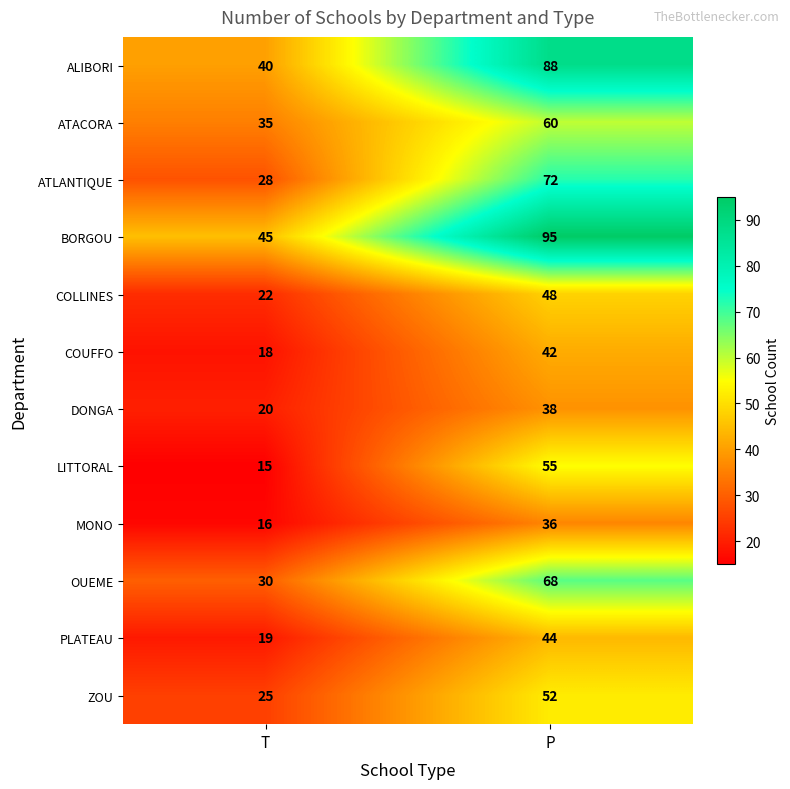

The OUEME series shows 114 at P. True or false?

False